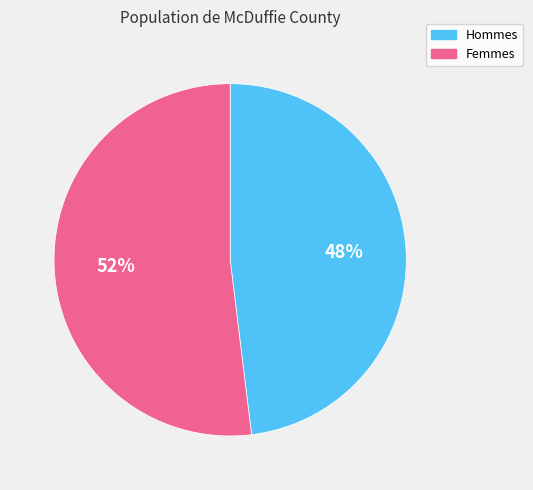

To the nearest percent, what is the average slice percentage?

50%